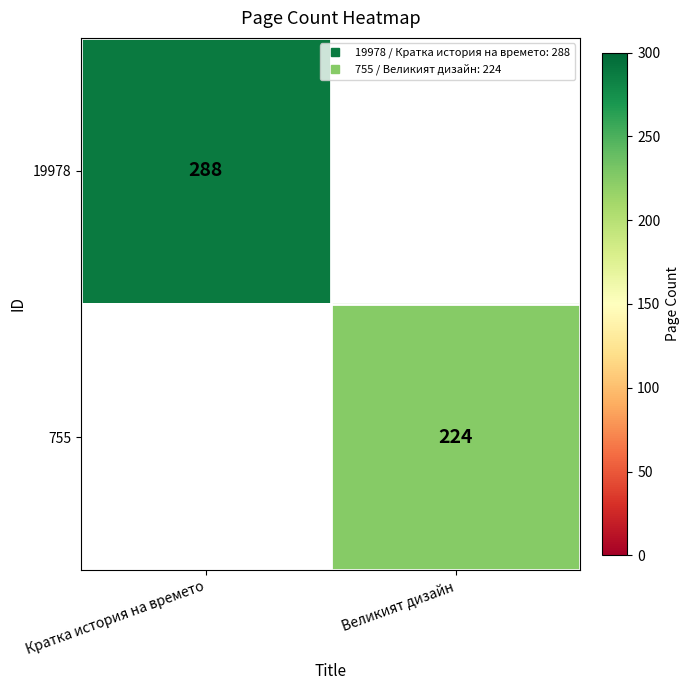

What value does the 19978 series have at Кратка история на времето?

288.0